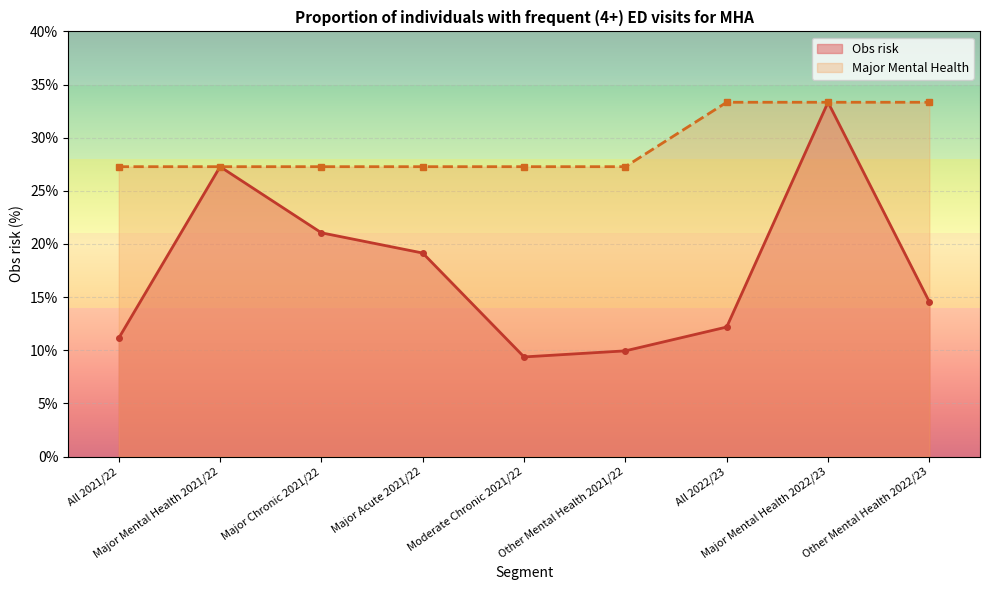

The value of Obs risk at Moderate Chronic 2021/22 is 9.4. True or false?

True